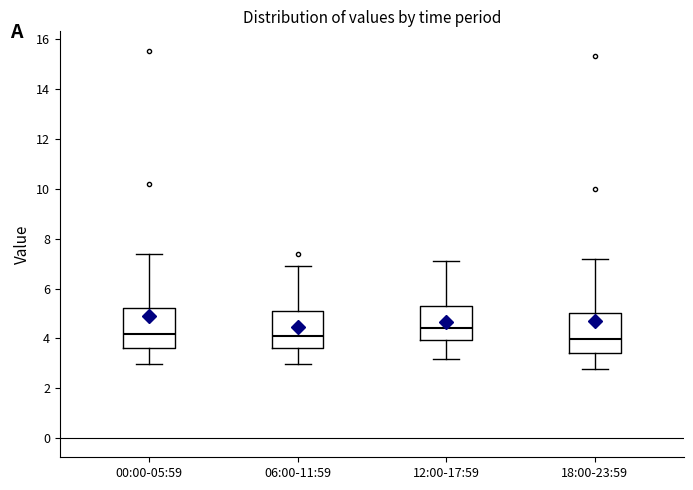

Reading left to right, read every box against the y-axis: the position of its median line, the range the box covers, and the ends of its whiskers. The values are not printed on the chart, so give them approximately, as read against the axis.

00:00-05:59: median 4.2, box 3.6 to 5.2, whiskers 3.0 to 7.4
06:00-11:59: median 4.2, box 3.6 to 5.2, whiskers 3.0 to 7.0
12:00-17:59: median 4.4, box 4.0 to 5.4, whiskers 3.2 to 7.2
18:00-23:59: median 4.0, box 3.4 to 5.0, whiskers 2.8 to 7.2